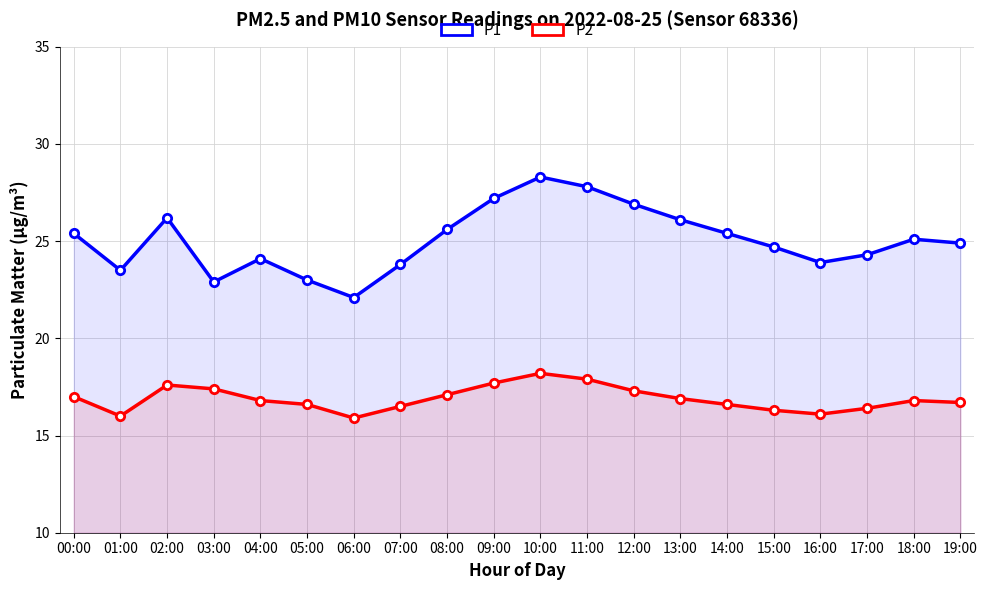

At which label does P1 first exceed 25?

00:00